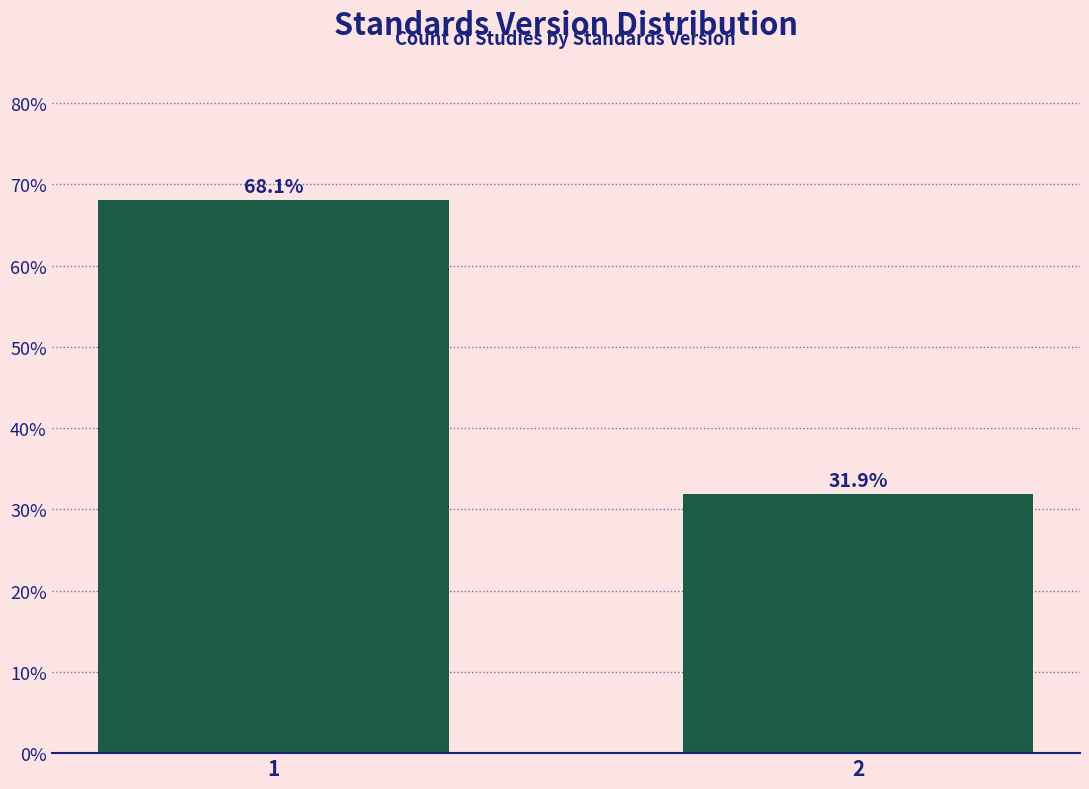

Reading left to right, what are all the values shown in this chart?

68.1	31.9